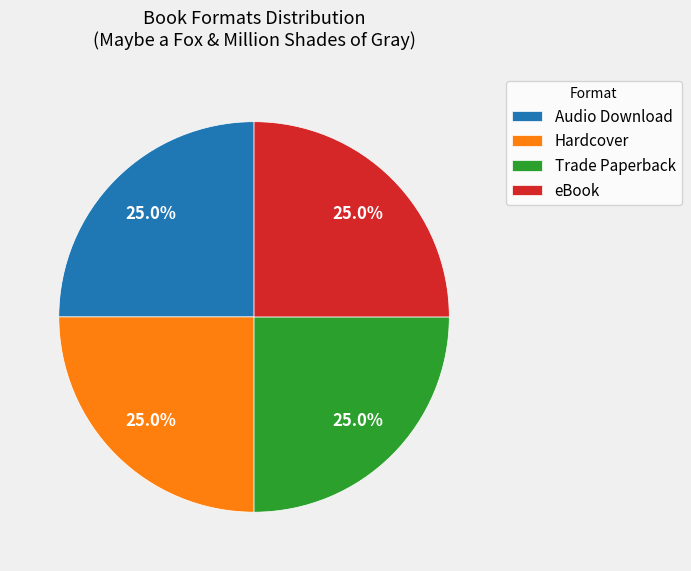

How many slices are in this pie chart?

4